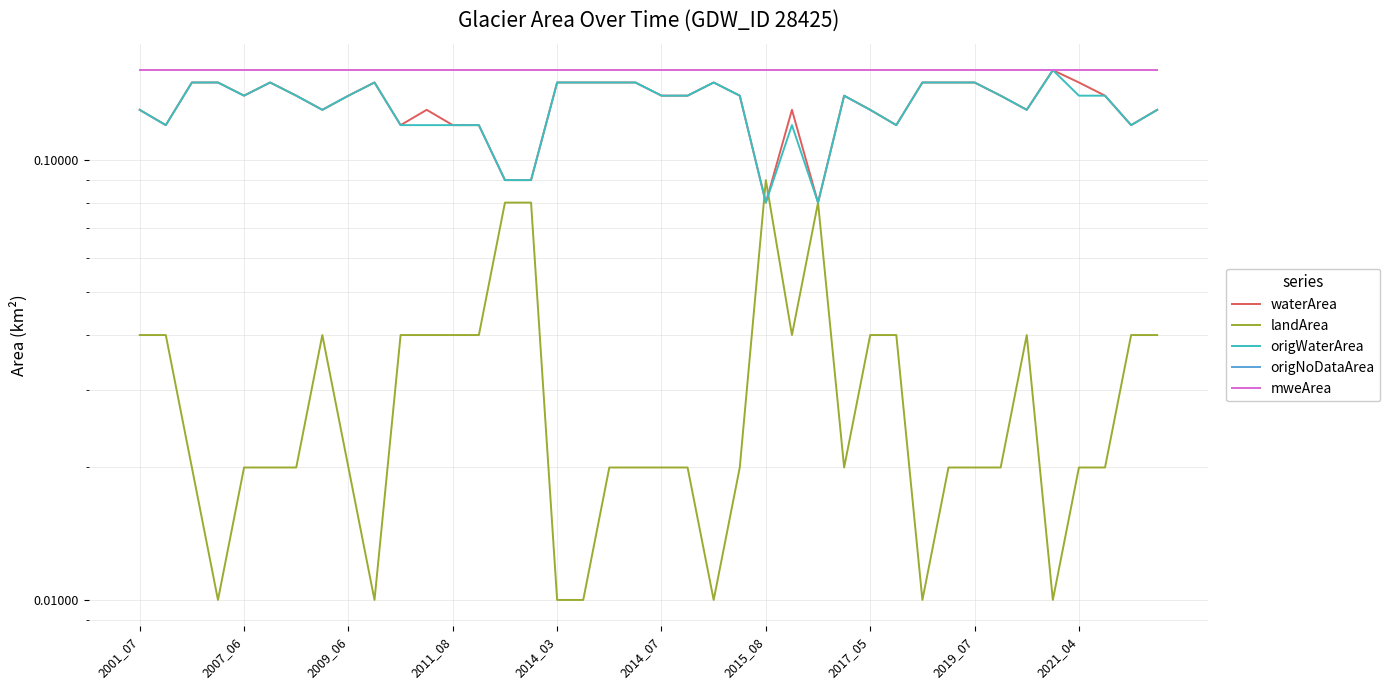

Is this an area chart (filled region under the line)?

No